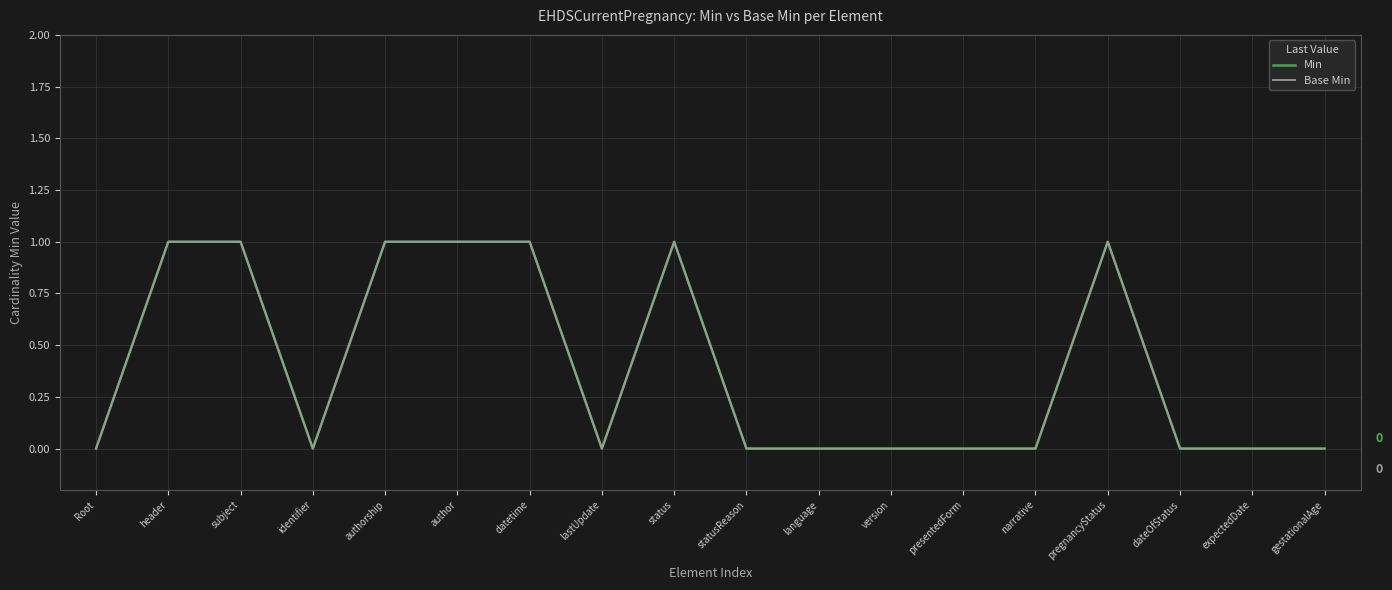

Is this an area chart (filled region under the line)?

No